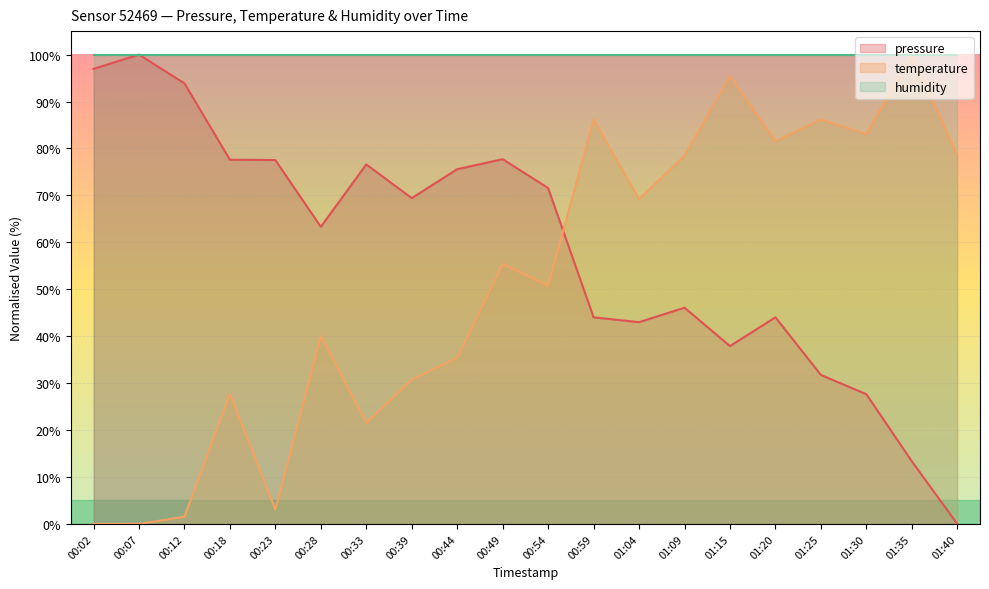

Where is the first local minimum for pressure?

00:28